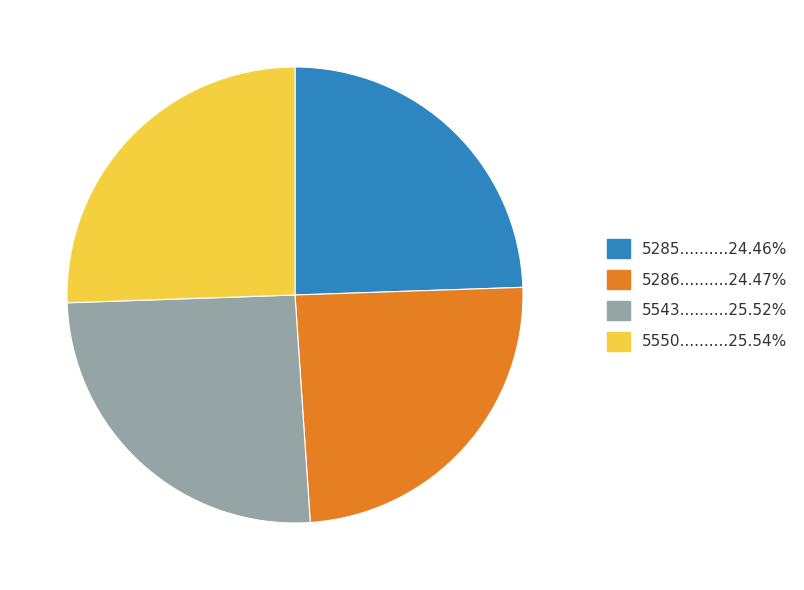

Is there a majority slice in this chart?

No